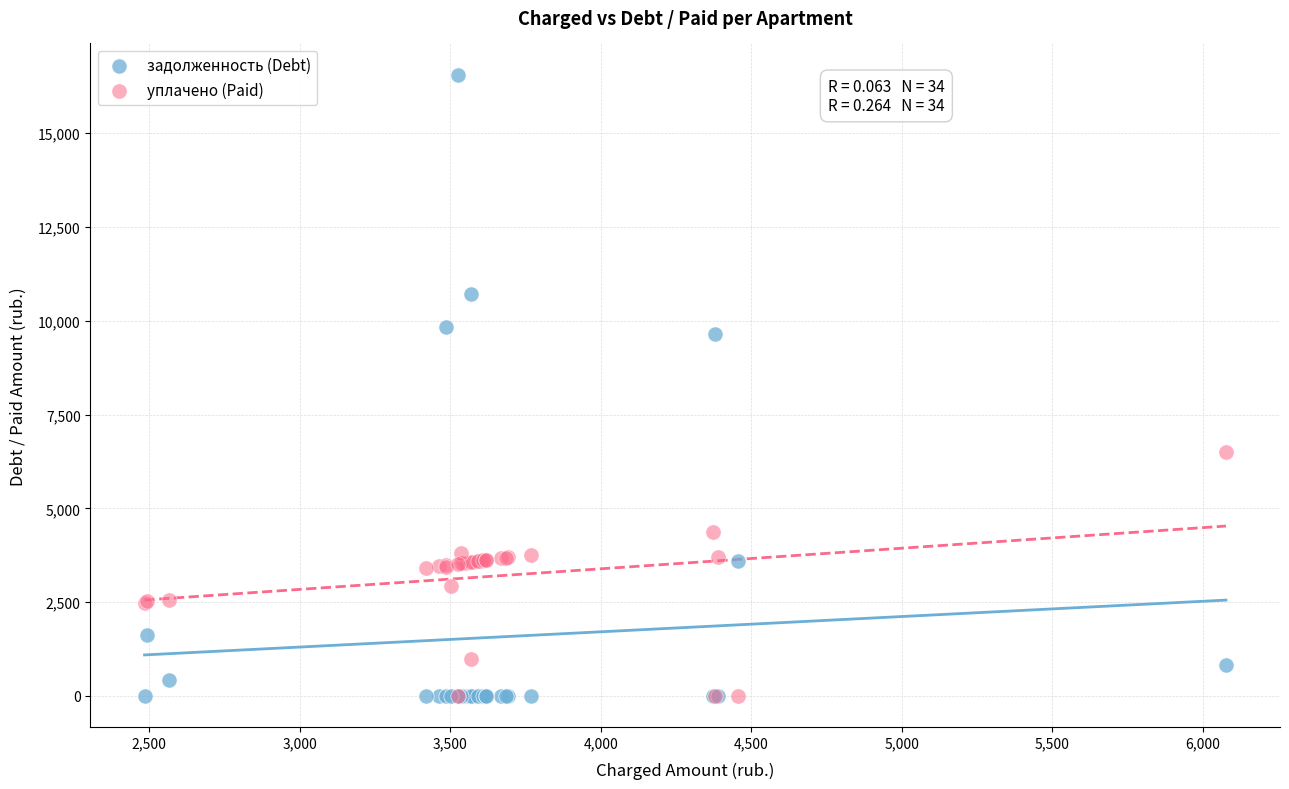

Which series has the largest Y range (max minus min)?

задолженность (Debt)